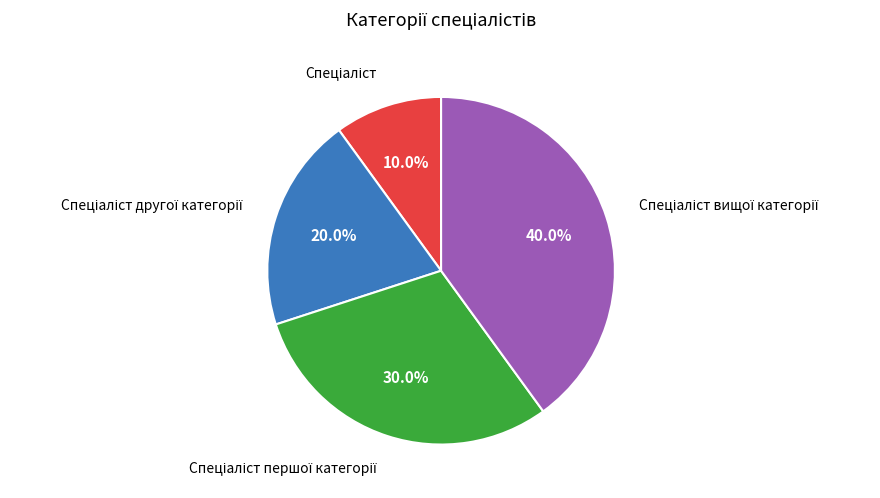

Is there a majority slice in this chart?

No